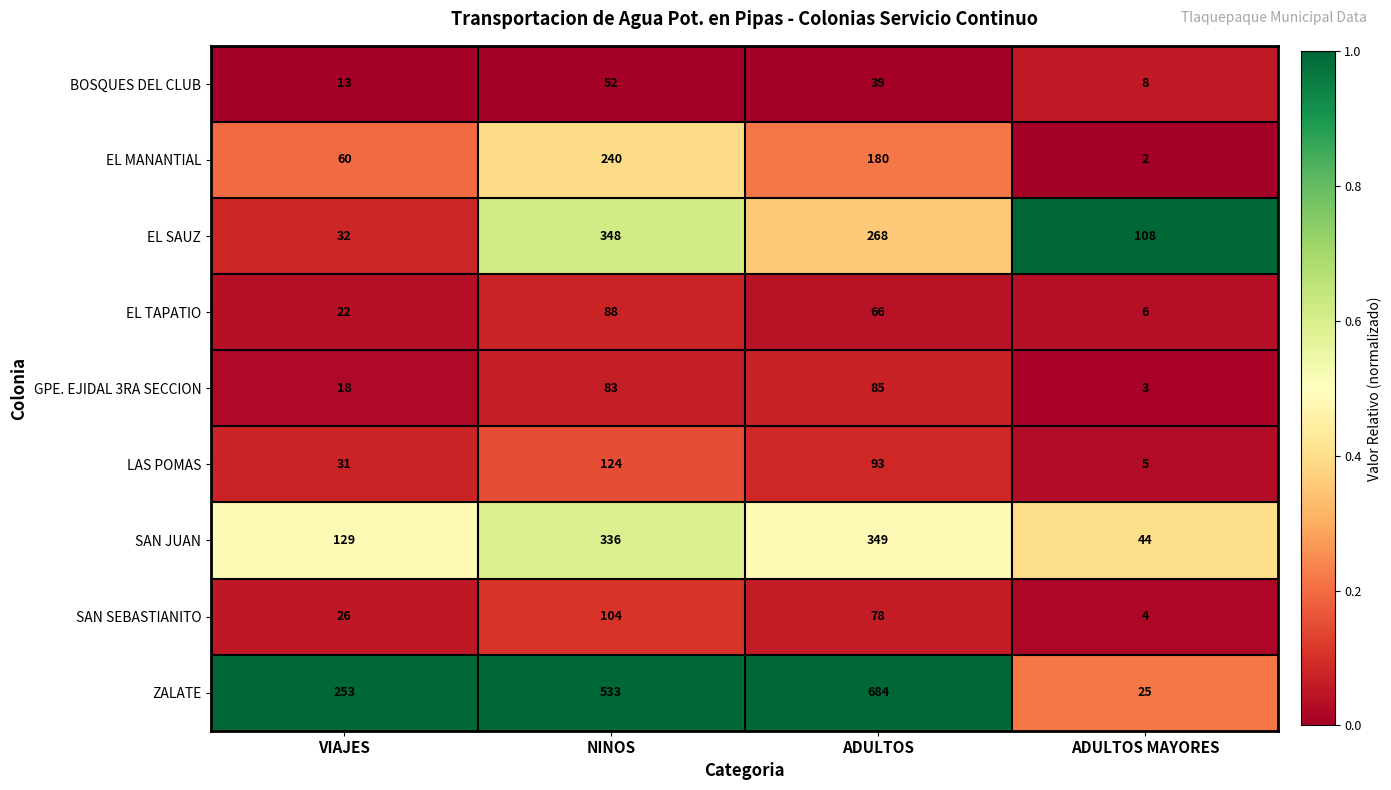

The value of EL TAPATIO at NINOS is 88. True or false?

True